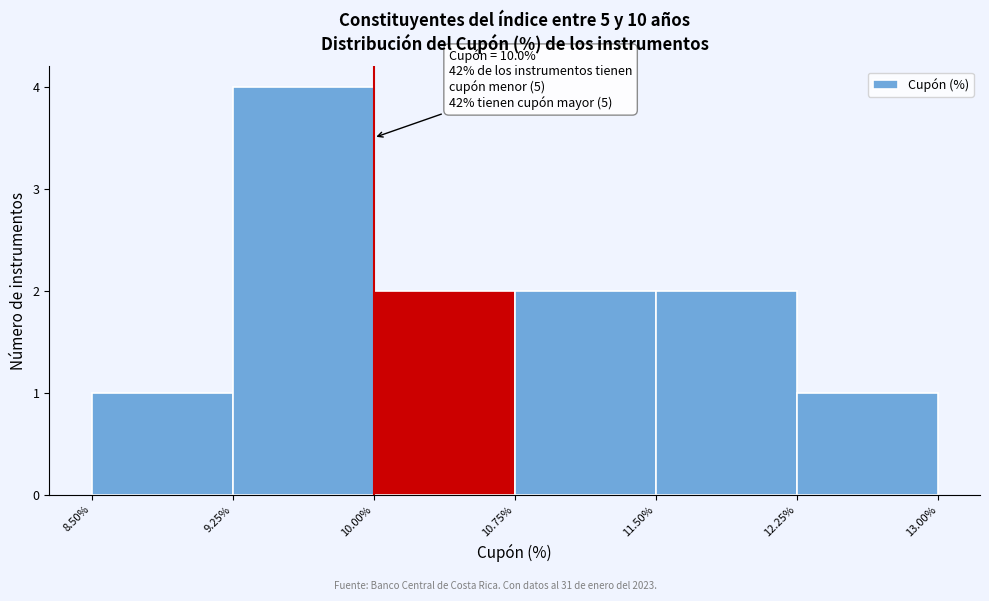

Which range on the x-axis has the tallest bar?

9.25% to 10.00%